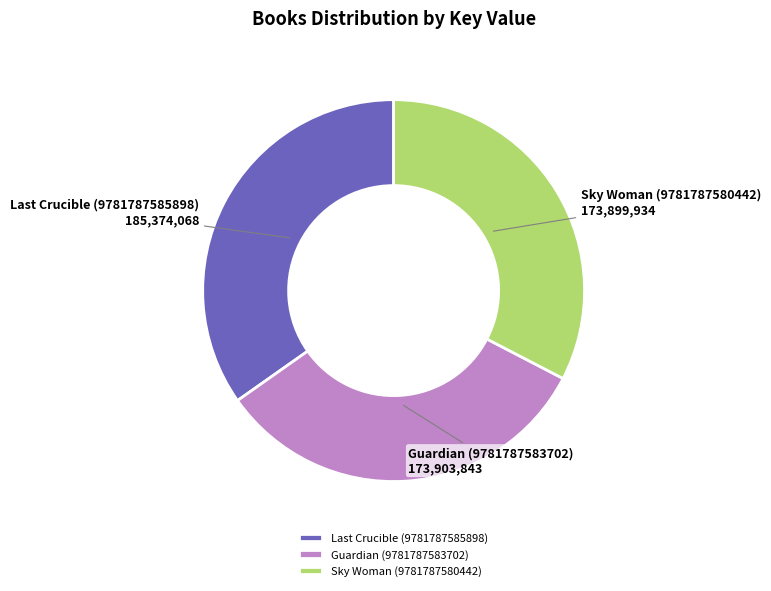

Do Guardian (9781787583702) and Sky Woman (9781787580442) together represent more than half of the pie?

Yes